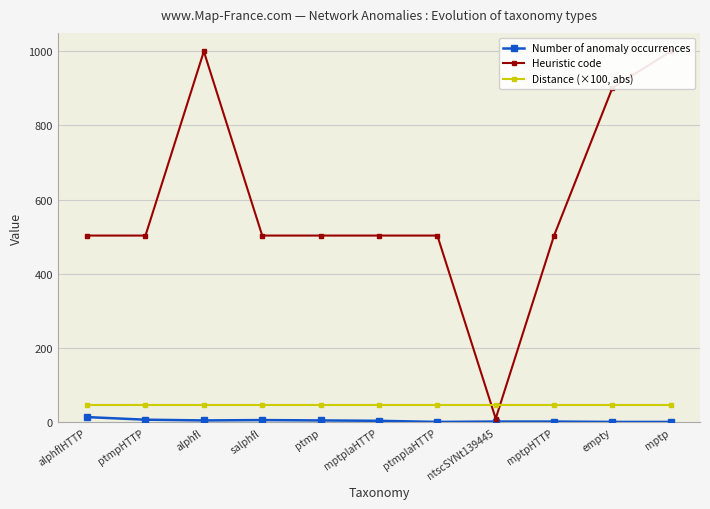

Reading right to left, list all the values displayed in this chart.

Number of anomaly occurrences: mptp=1.0	empty=1.0	mptpHTTP=2.0	ntscSYNt139445=2.0	ptmplaHTTP=1.0	mptplaHTTP=4.0	ptmp=5.0	salphfl=6.0	alphfl=5.0	ptmpHTTP=7.0	alphflHTTP=14.0
Heuristic code: mptp=999.0	empty=901.0	mptpHTTP=503.0	ntscSYNt139445=10.0	ptmplaHTTP=503.0	mptplaHTTP=503.0	ptmp=503.0	salphfl=503.0	alphfl=999.0	ptmpHTTP=503.0	alphflHTTP=503.0
Distance (×100, abs): mptp=47.2	empty=47.2	mptpHTTP=47.2	ntscSYNt139445=47.2	ptmplaHTTP=47.2	mptplaHTTP=47.2	ptmp=47.2	salphfl=47.2	alphfl=47.2	ptmpHTTP=47.2	alphflHTTP=47.2